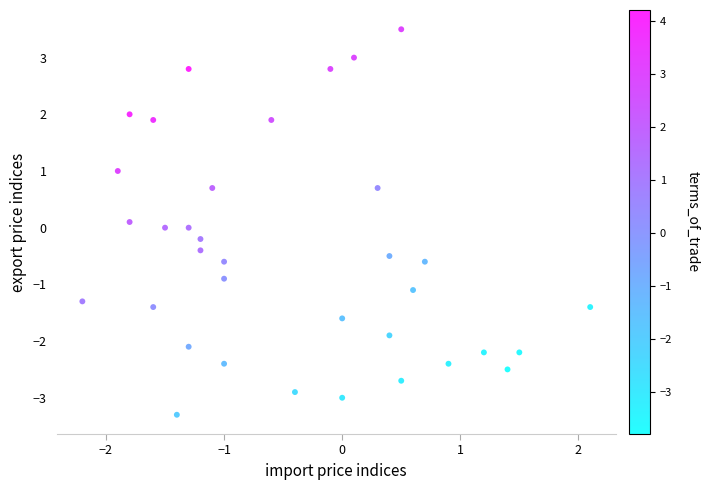

What is the range of X values (max minus min)?

4.3